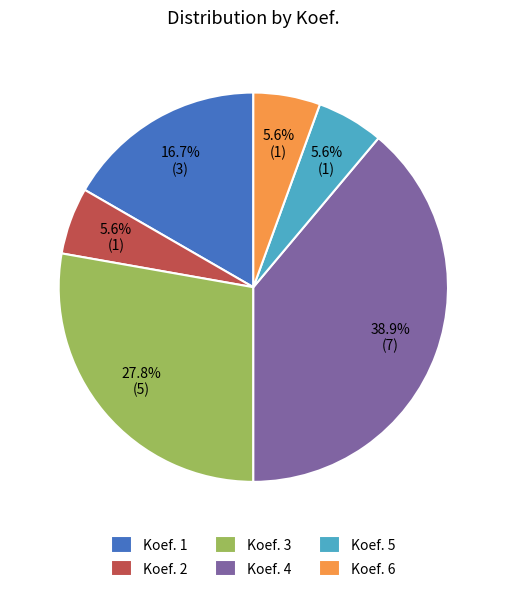

What is the total percentage of Koef. 6 and Koef. 4?

44.4%